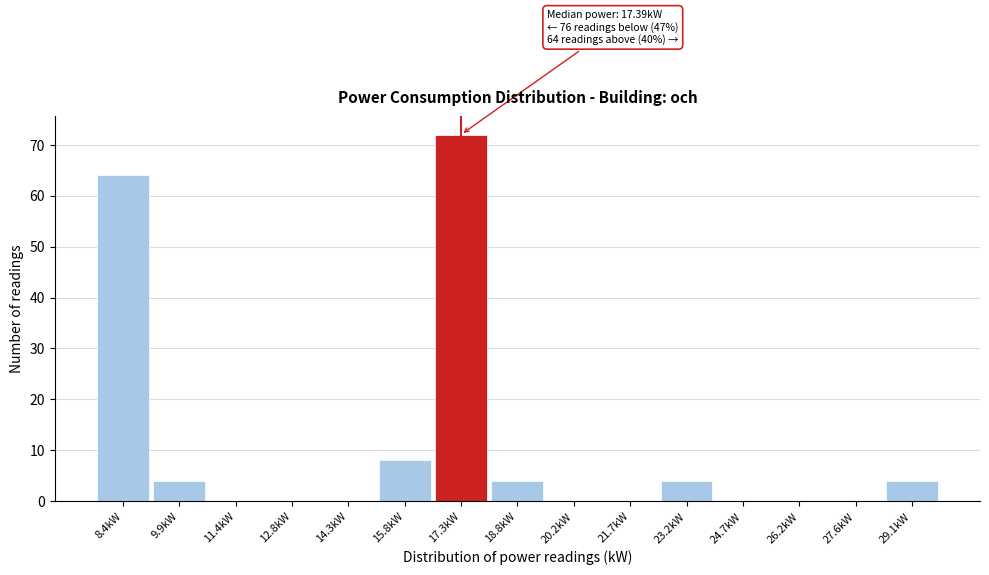

Reading left to right, extract all data points from this chart.

8.4kW=64	9.9kW=4	11.4kW=0	12.8kW=0	14.3kW=0	15.8kW=8	17.3kW=72	18.8kW=4	20.2kW=0	21.7kW=0	23.2kW=4	24.7kW=0	26.2kW=0	27.6kW=0	29.1kW=4